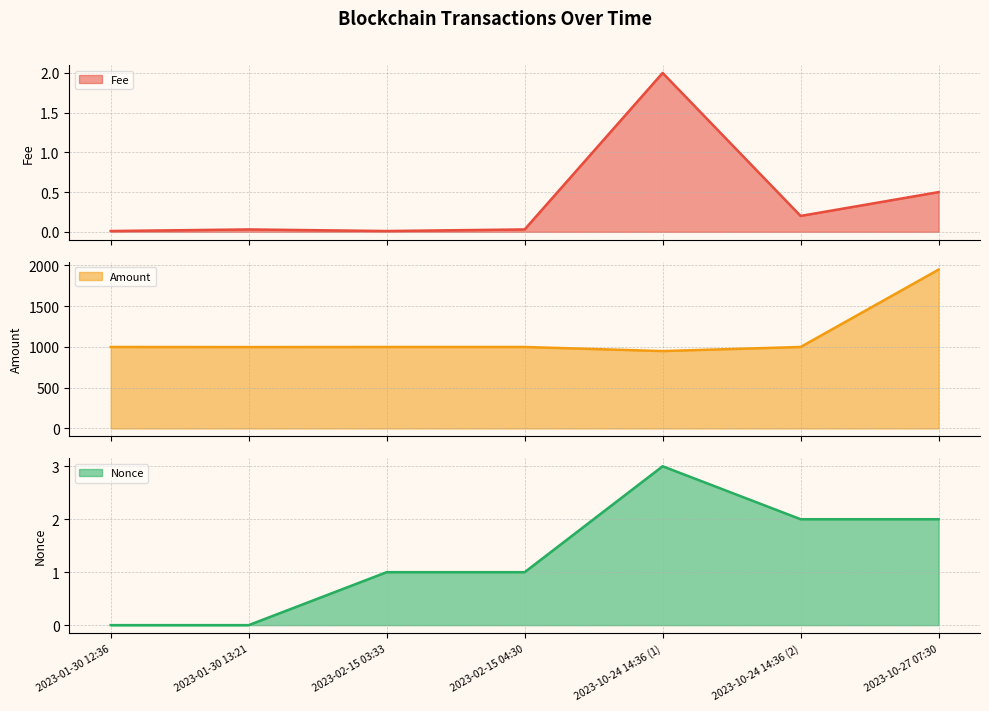

At which label is Fee closest to 1?

2023-10-27 07:30